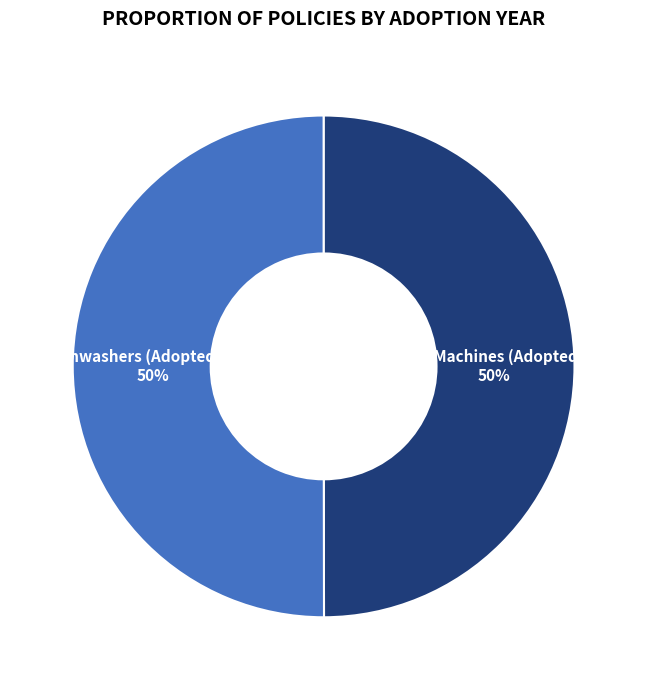

What is the ratio of the value at Dishwashers (Adopted 1997) to the value at Washing Machines (Adopted 1995)?

1.0